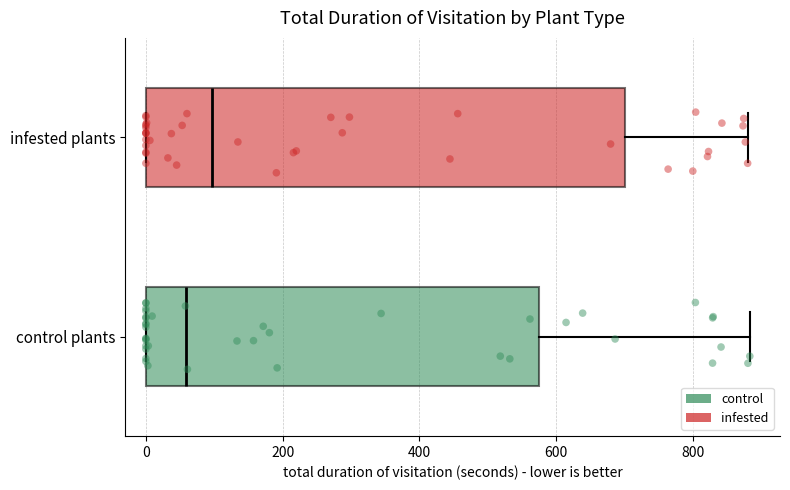

Which box is the widest, from its left edge to its right edge?

infested plants